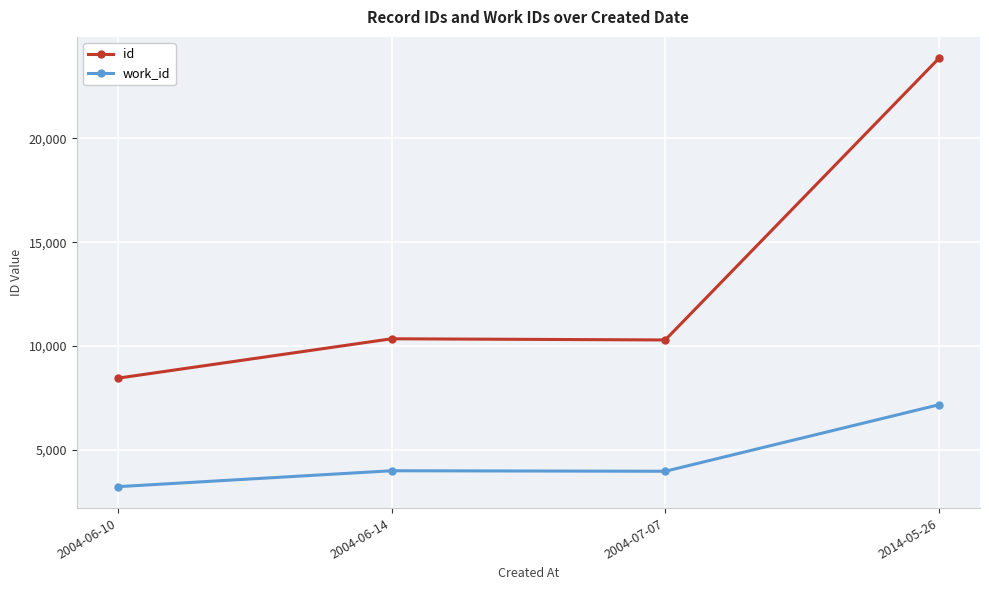

Which series has the largest range (max minus min)?

id